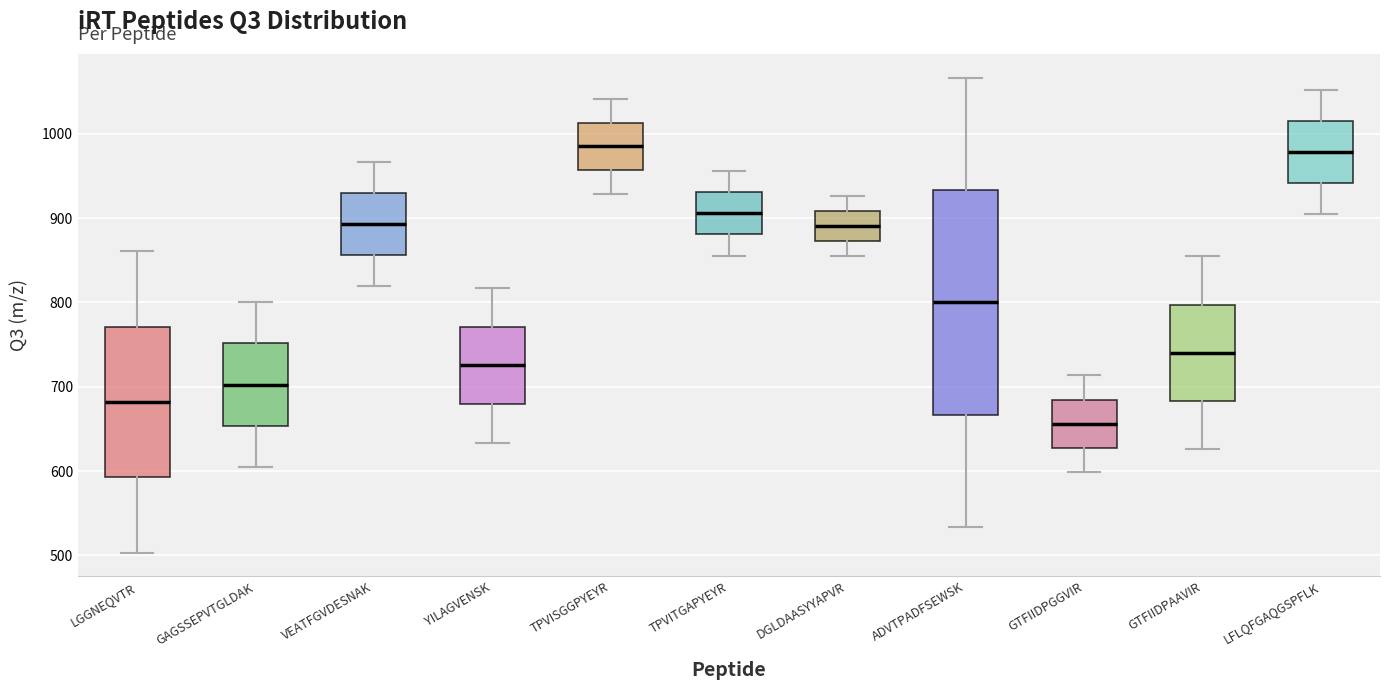

Where does the upper whisker of the box for LFLQFGAQGSPFLK end on the y-axis? The values are not printed on the chart, so give them approximately, as read against the axis.

1050